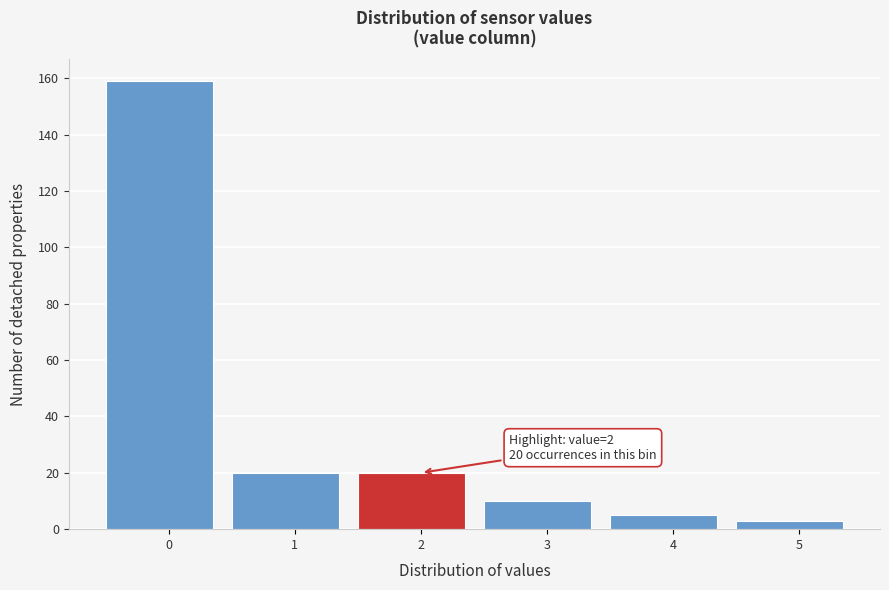

Reading right to left, extract all data points from this chart.

3	5	10	20	20	159